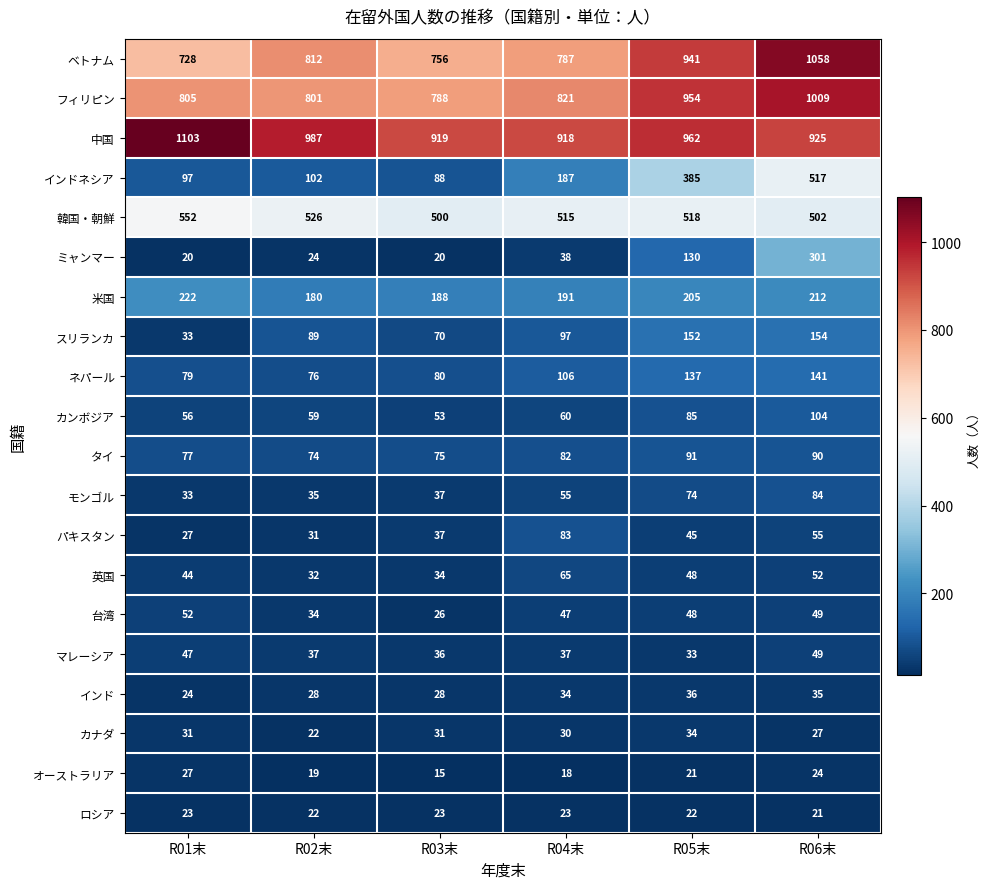

The value of パキスタン at R01末 is 27. True or false?

True